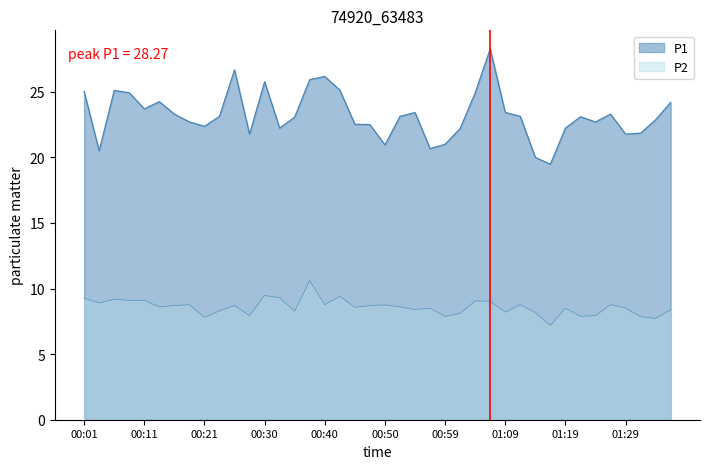

Is it true that P1 equals 30.6 at 01:12?

False